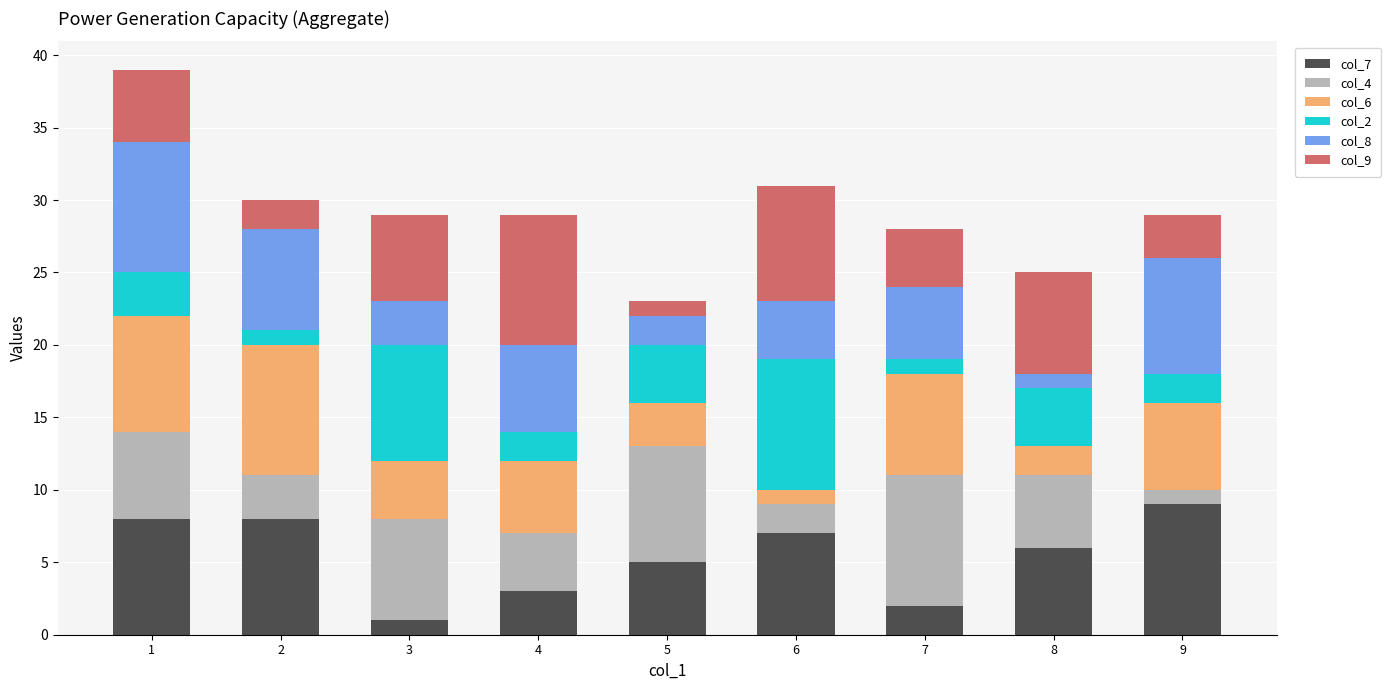

The value of col_7 at 1 is 8. True or false?

True